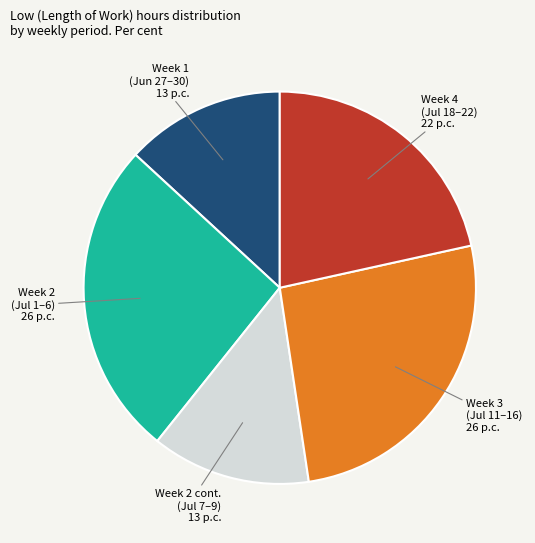

Does any single category account for the majority?

No